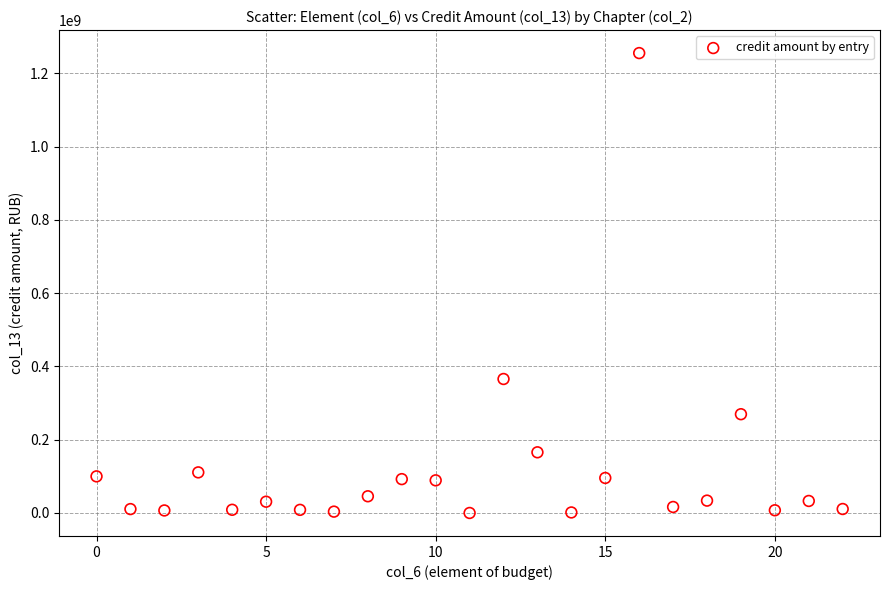

What Y value in the scatter plot is closest to 627863379?

365846024.6